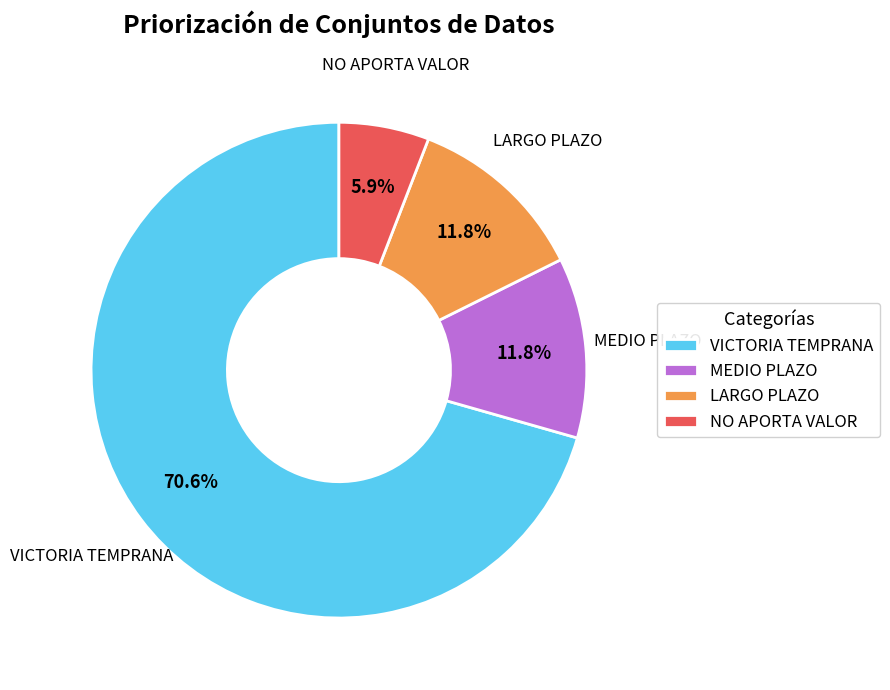

How many segments does this pie chart have?

4